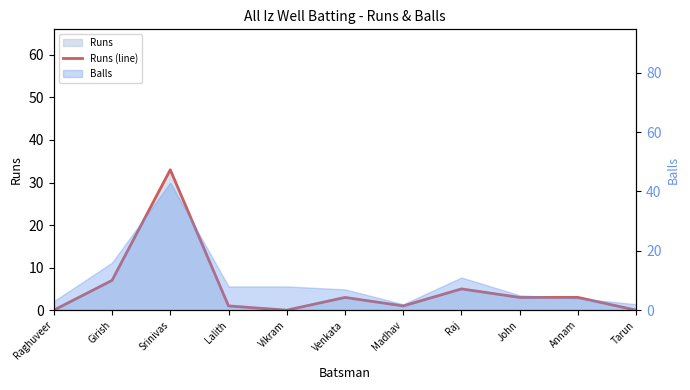

Where is the first local minimum?

Vikram